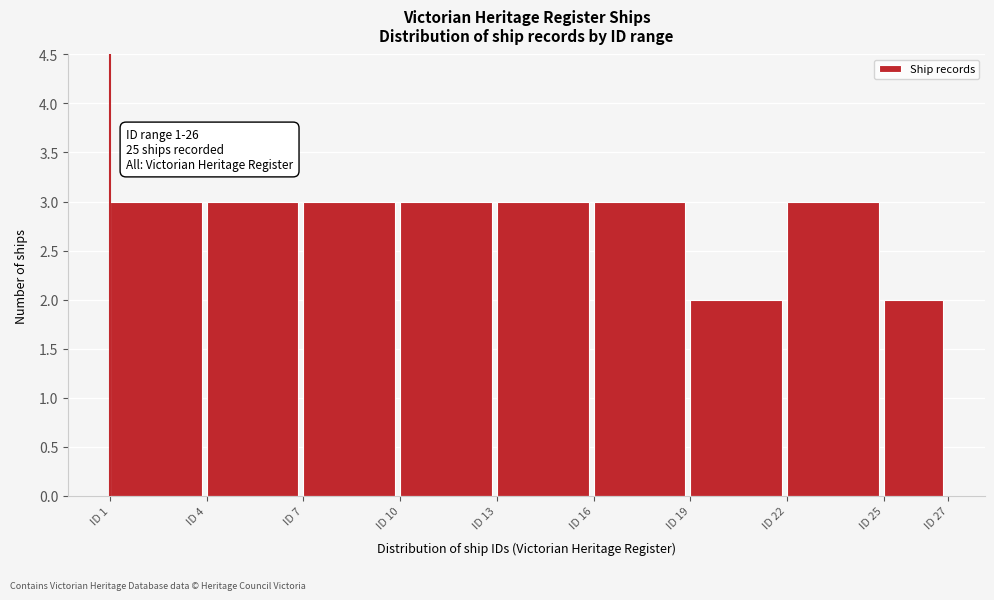

Reading left to right, what are all the values shown in this chart?

ID 1=3	ID 4=3	ID 7=3	ID 10=3	ID 13=3	ID 16=3	ID 19=2	ID 22=3	ID 25=2